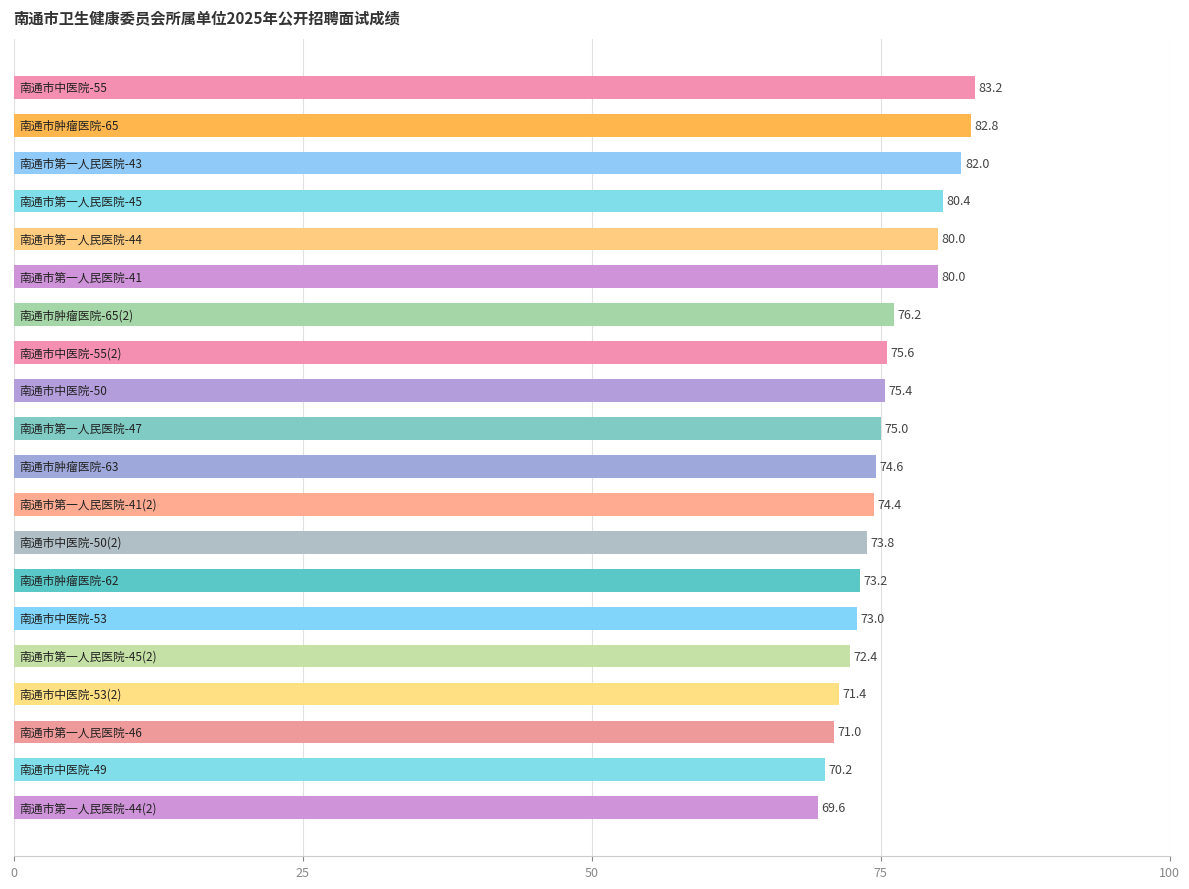

What is the value of the 6th bar from the top?

80.0